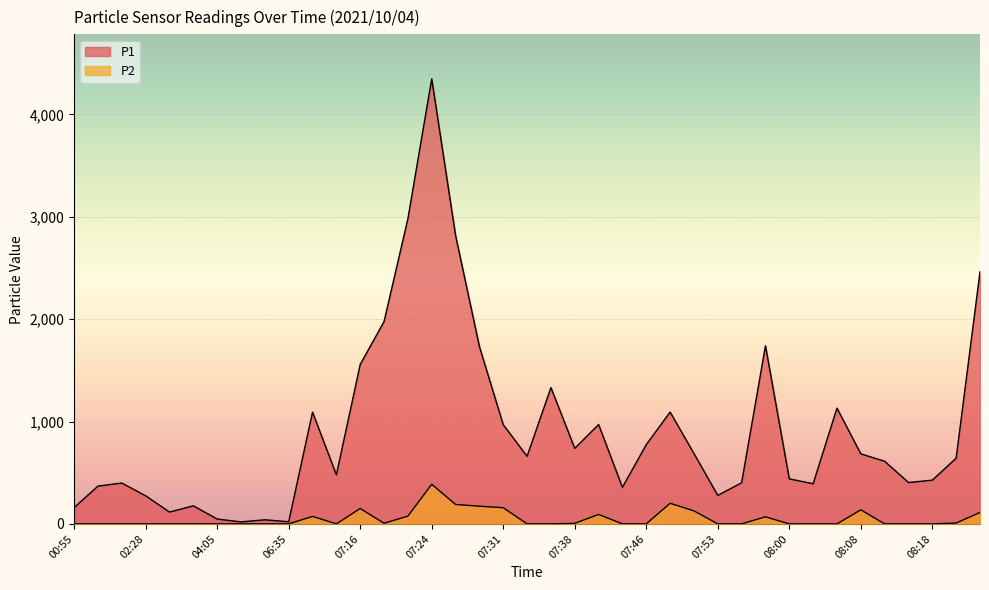

Rank the categories by P1 value from lowest to highest.

04:10, 06:35, 05:56, 04:05, 02:36, 00:55, 02:53, 02:28, 07:53, 07:43, 02:09, 08:03, 02:16, 07:56, 08:13, 08:18, 08:00, 07:14, 08:10, 08:20, 07:33, 08:08, 07:51, 07:38, 07:46, 07:31, 07:41, 07:11, 07:48, 08:05, 07:36, 07:16, 07:29, 07:58, 07:19, 08:23, 07:26, 07:21, 07:24